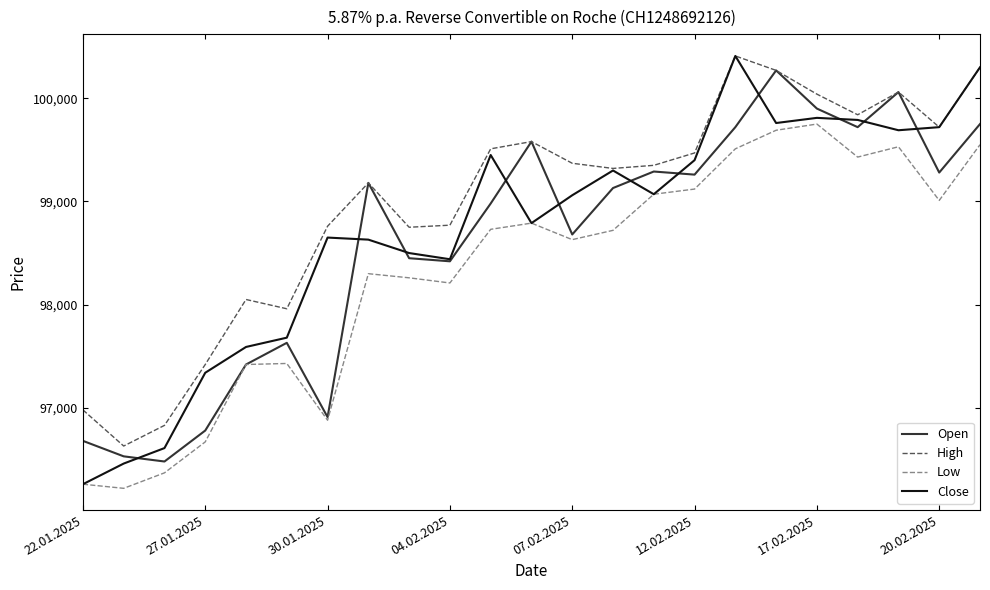

What is the smallest value displayed?

96220